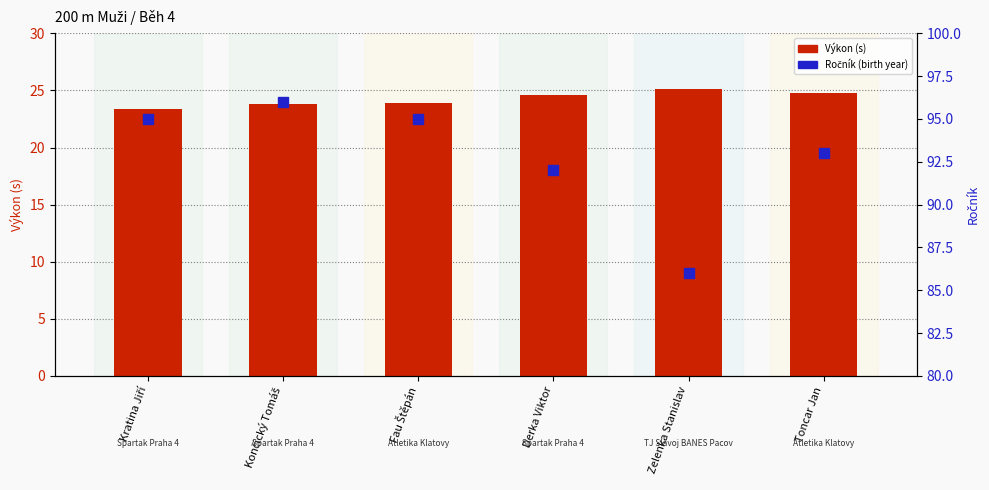

Which series has the largest total across all categories?

Ročník (birth year)